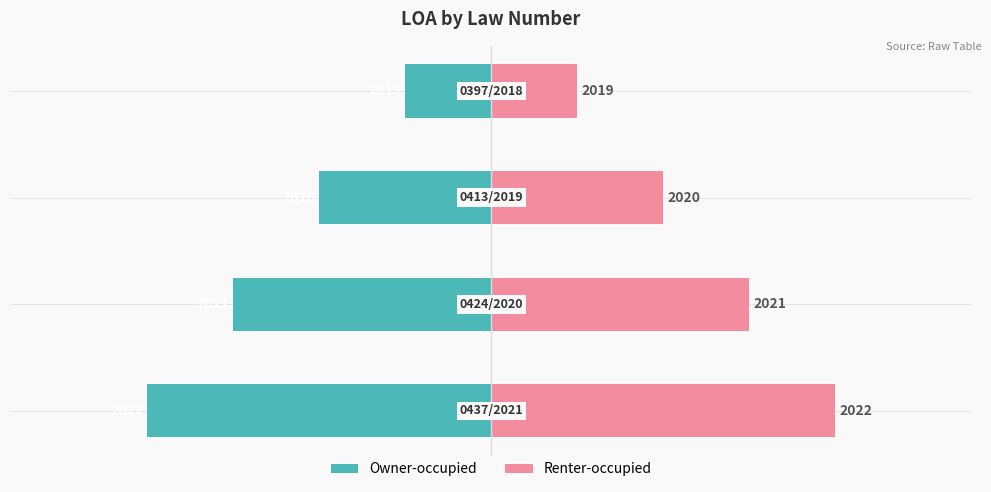

The value of col_1 (left) at 0 is -4. True or false?

True